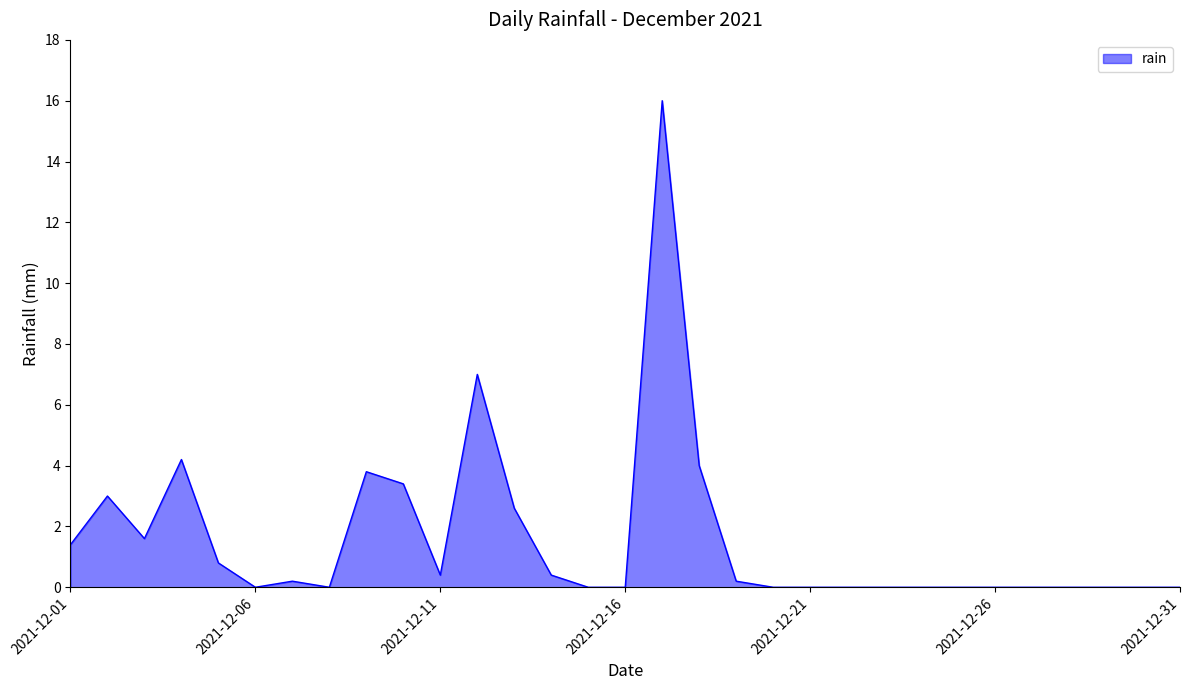

What is the greatest value displayed?

16.0